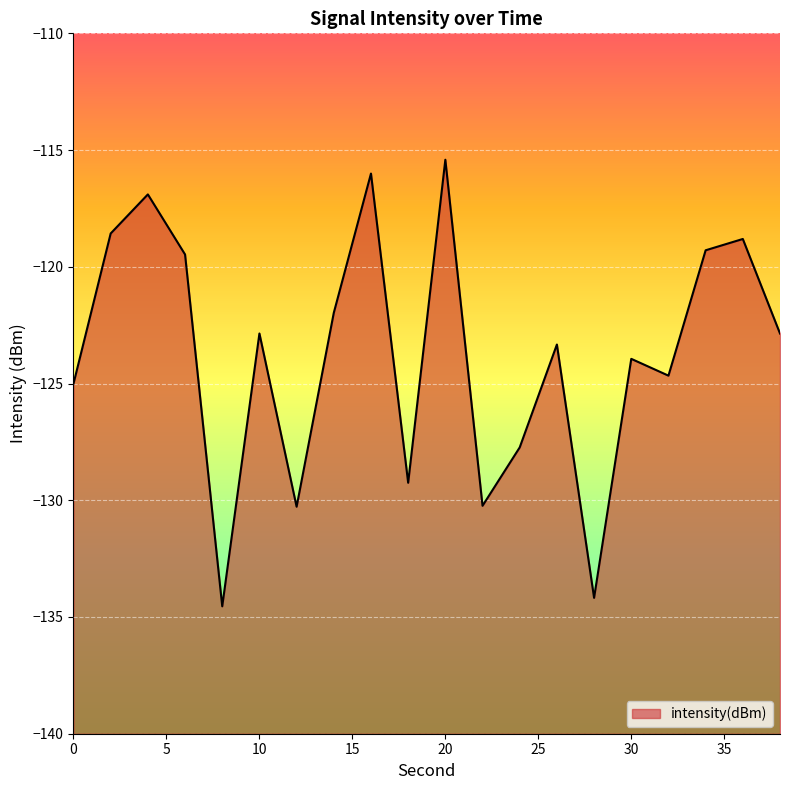

At which category does the chart reach its peak across all series?

20